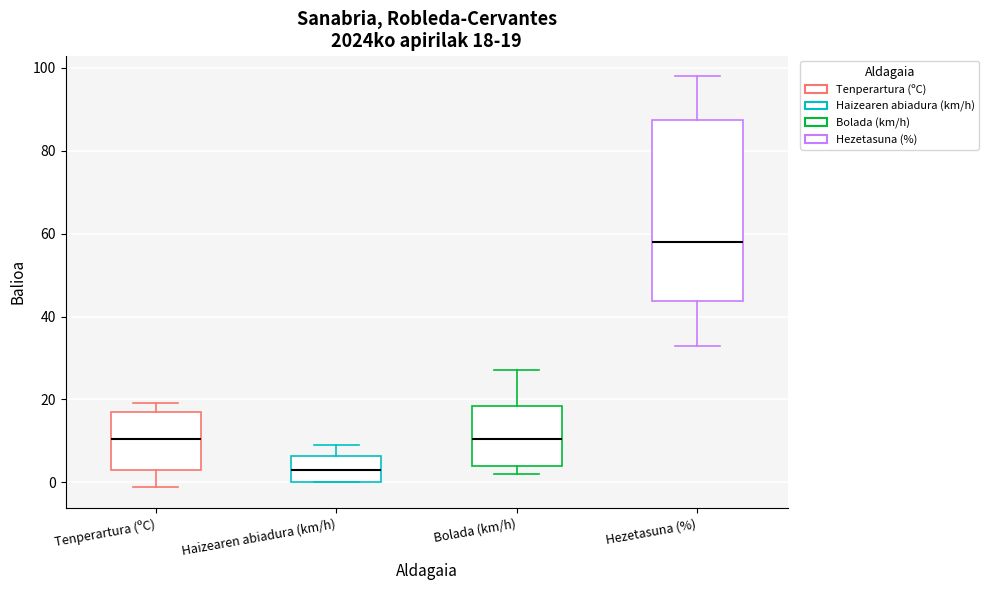

Which box has the lowest median line?

Haizearen abiadura (km/h)